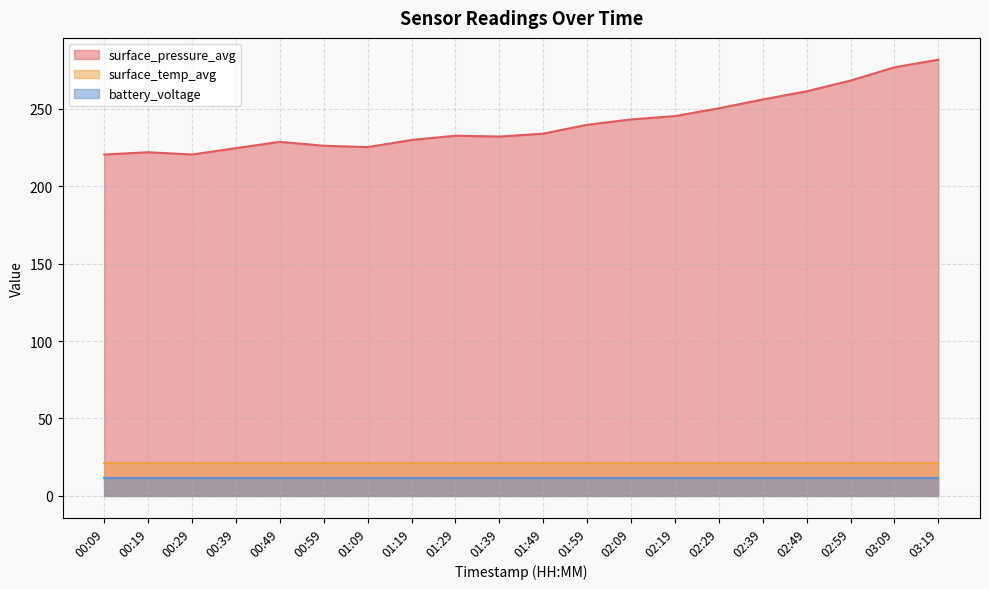

Does the chart have visible grid lines?

Yes